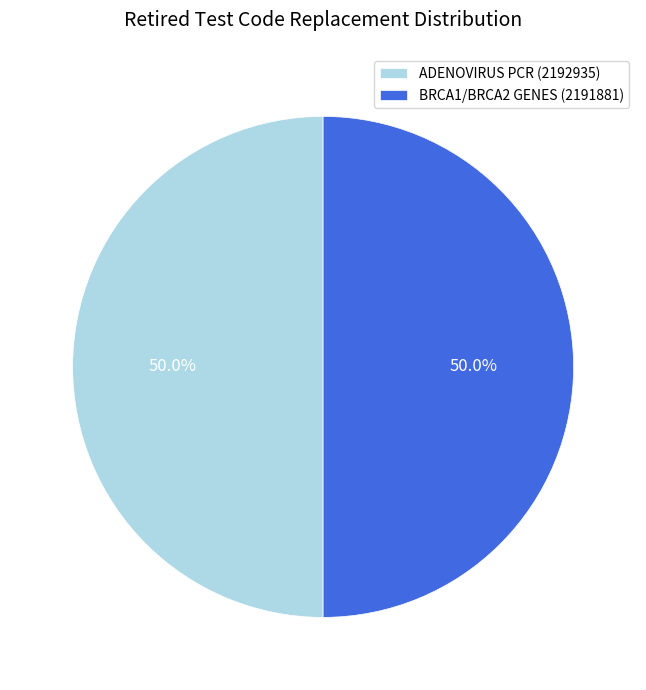

Approximately how many times larger is the value at BRCA1/BRCA2 GENES (2191881) compared to ADENOVIRUS PCR (2192935)?

1.0